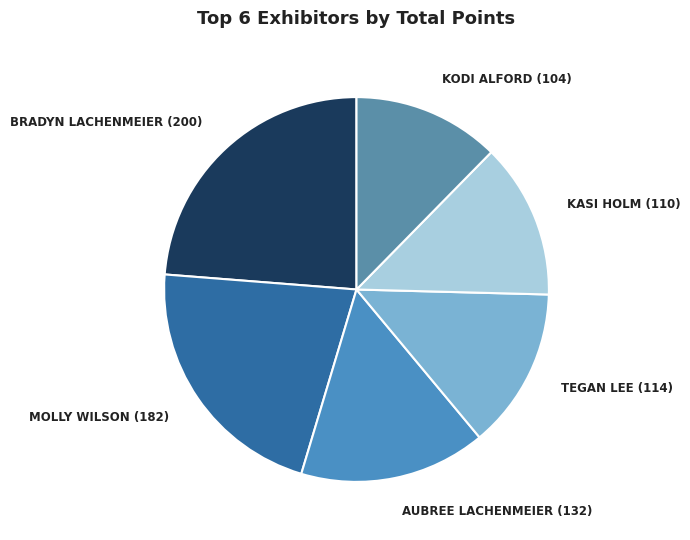

Does KODI ALFORD (104) account for over 50% of the chart?

No